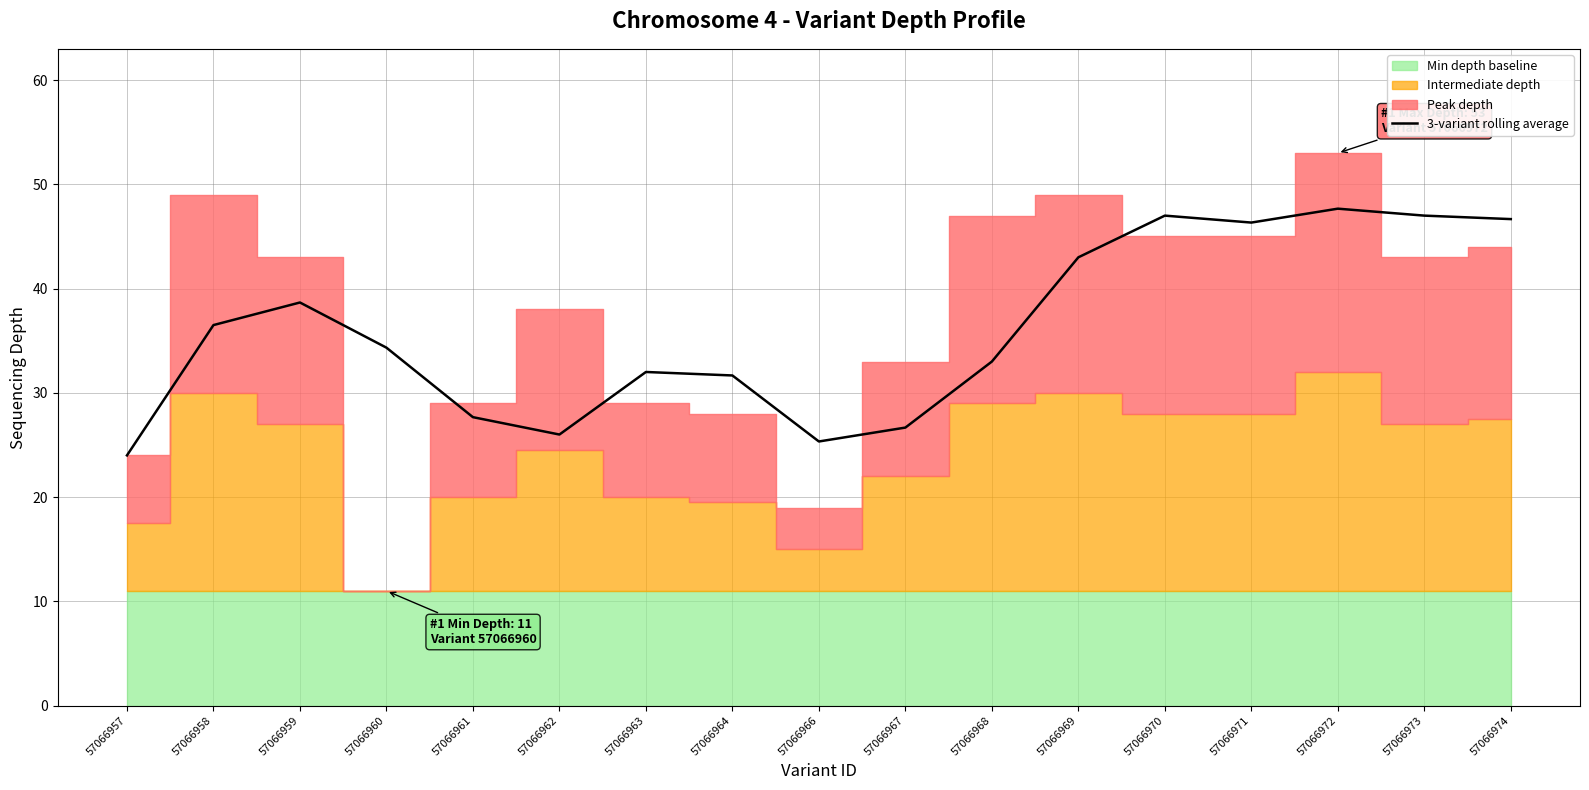

Does the chart have visible grid lines?

Yes